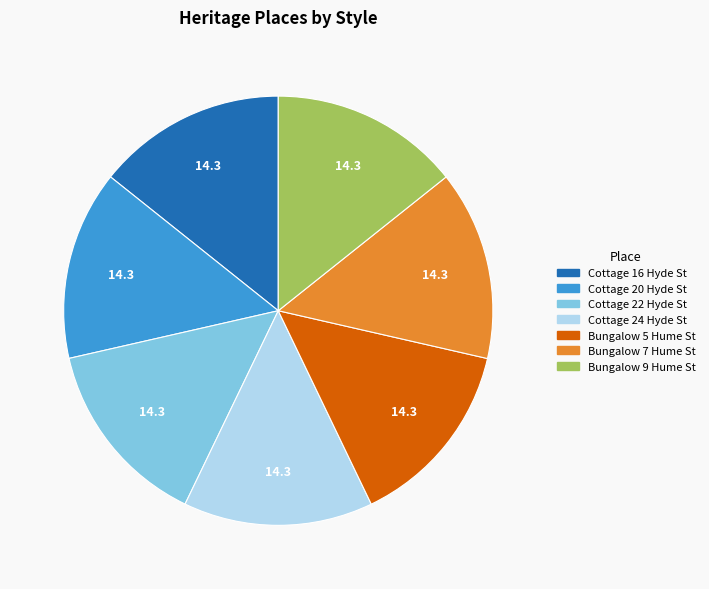

Is Bungalow 5 Hume St the majority of the pie?

No